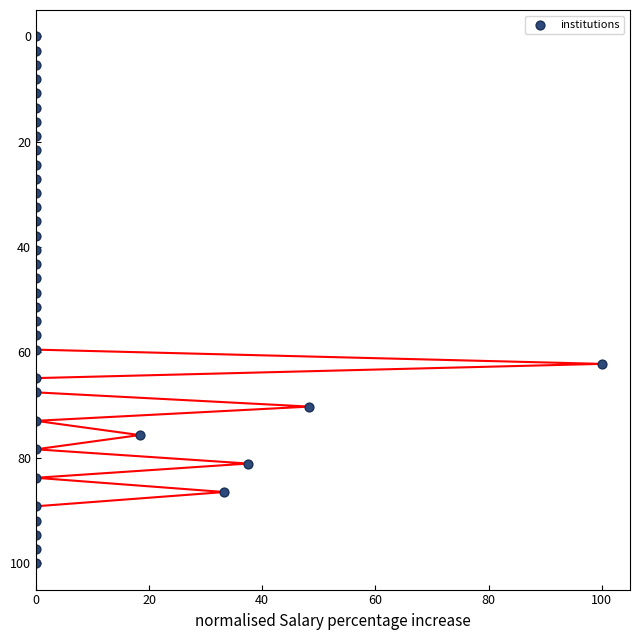

What is the range of X values (max minus min)?

100.0